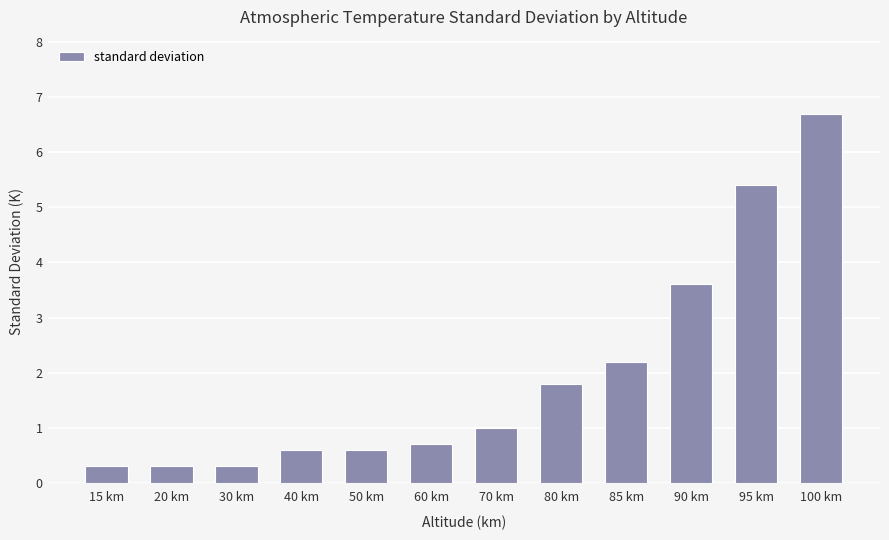

At which label is the value closest to 3?

90 km